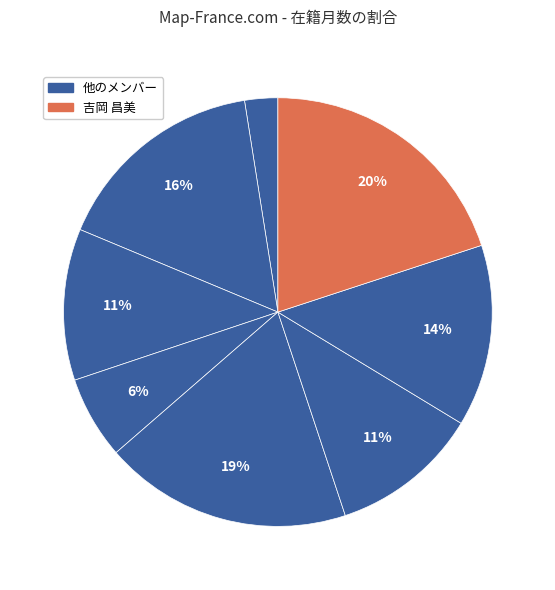

How many segments does this pie chart have?

8